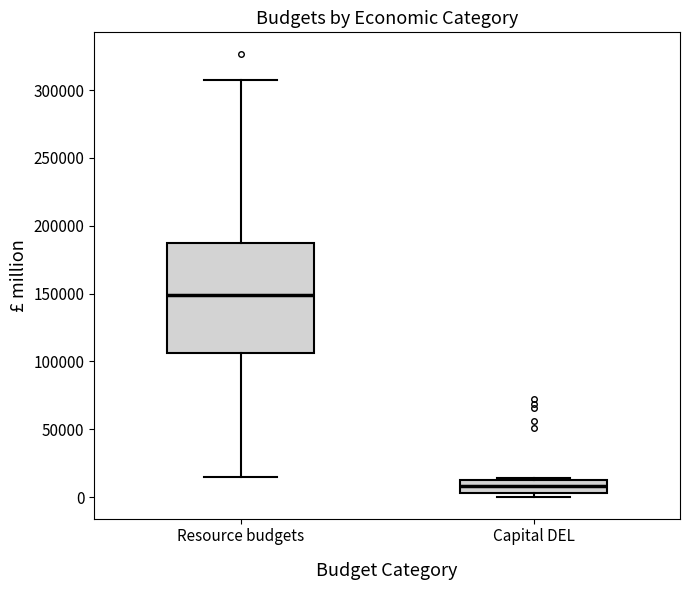

Reading left to right, transcribe this box plot: for each box, give where its median line is, the range the box spans, and where its two whiskers end, as read against the y-axis. The values are not printed on the chart, so give them approximately, as read against the axis.

Resource budgets: median 150000, box 105000 to 185000, whiskers 15000 to 305000
Capital DEL: median 10000 (inside the box), box 5000 to 10000, whiskers 0 to 15000